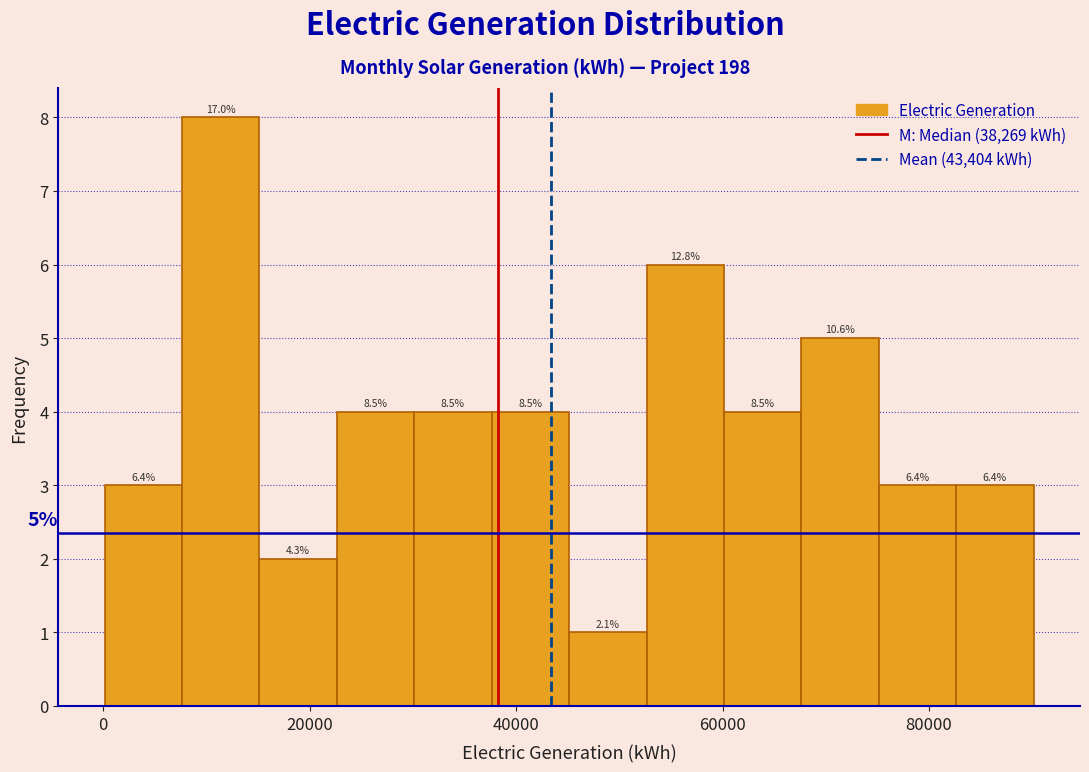

Read against the x-axis, roughly where is the centre of the tallest bar?

12000